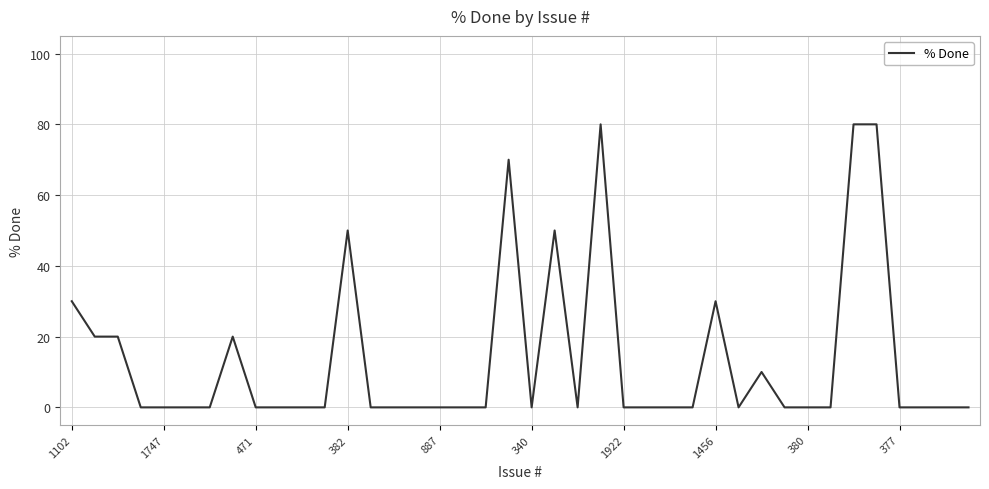

What is the difference between the maximum and minimum values?

80